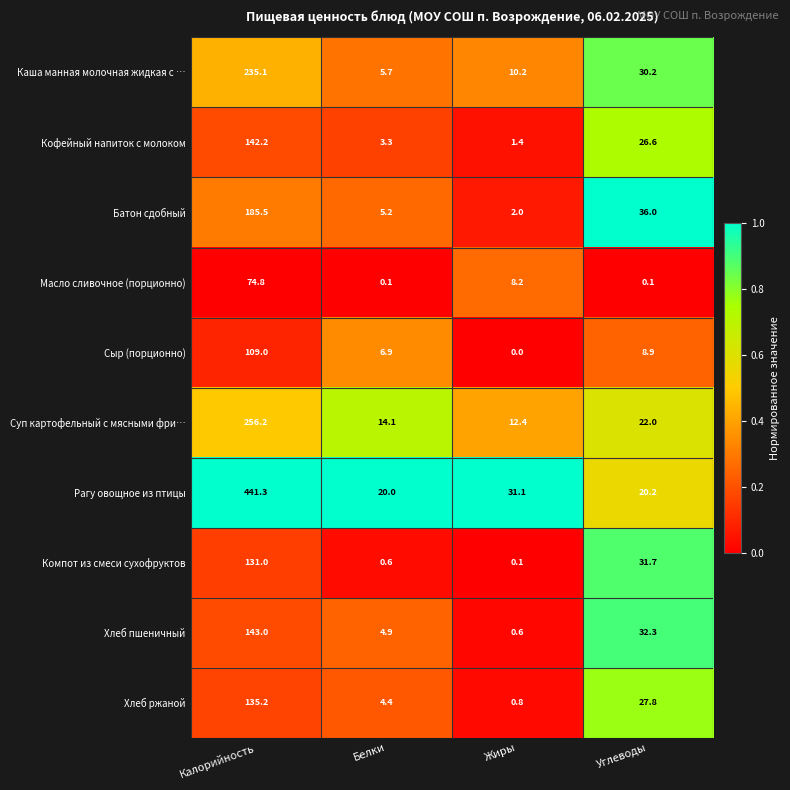

What is the total value across all series at Калорийность?

1853.3